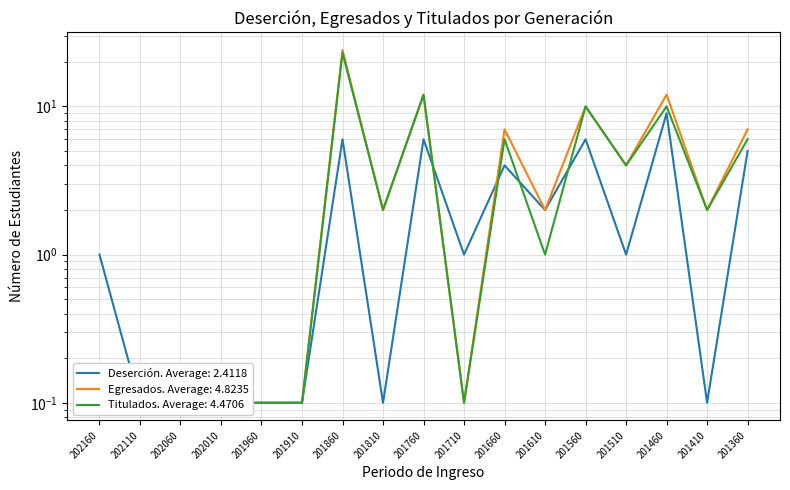

Is the value of Deserción at 201960 greater than the value of Titulados at 201660?

No